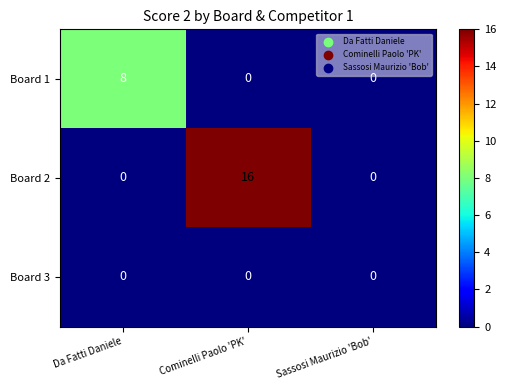

What is the greatest value displayed?

16